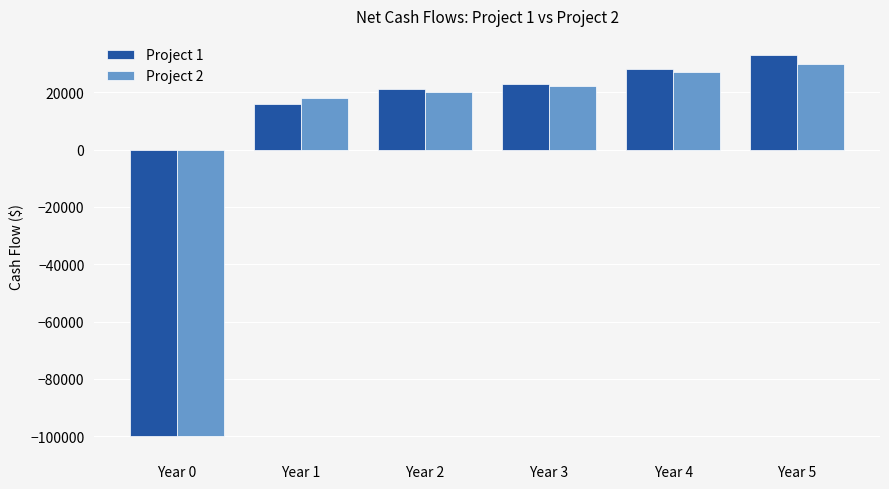

How many bars are there in each group?

2